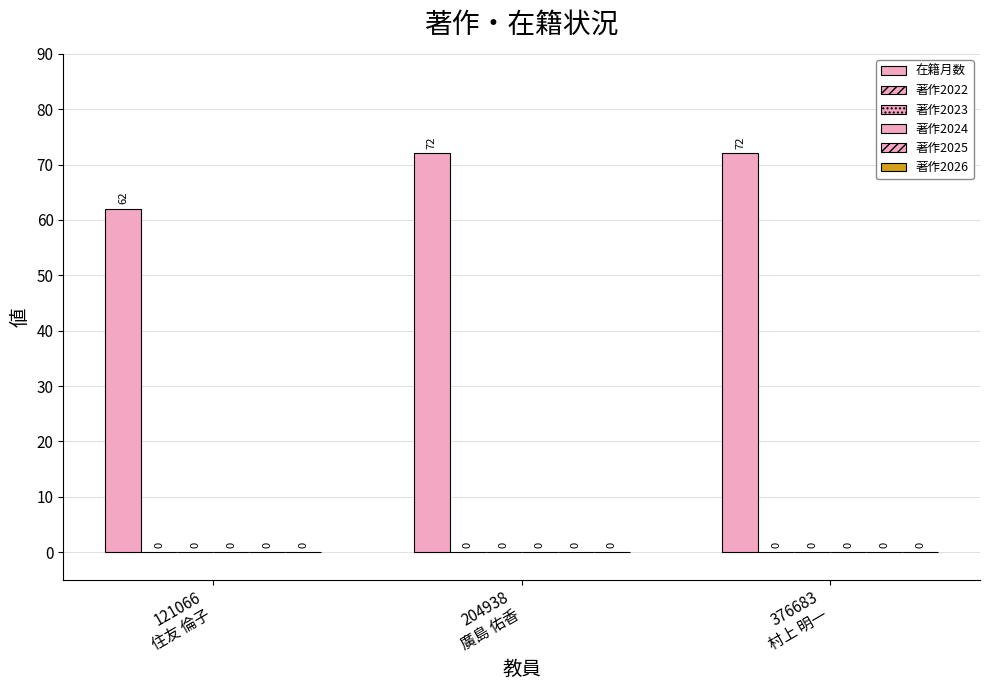

Does the chart contain any negative values?

No